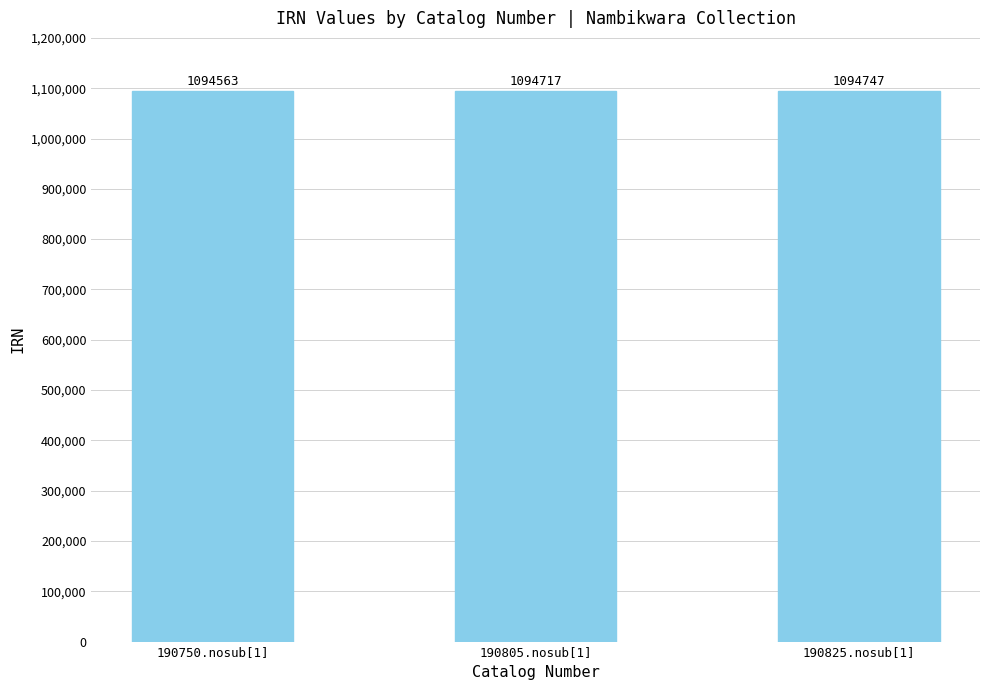

Where is the data nearest to the value 1094655?

190805.nosub[1]